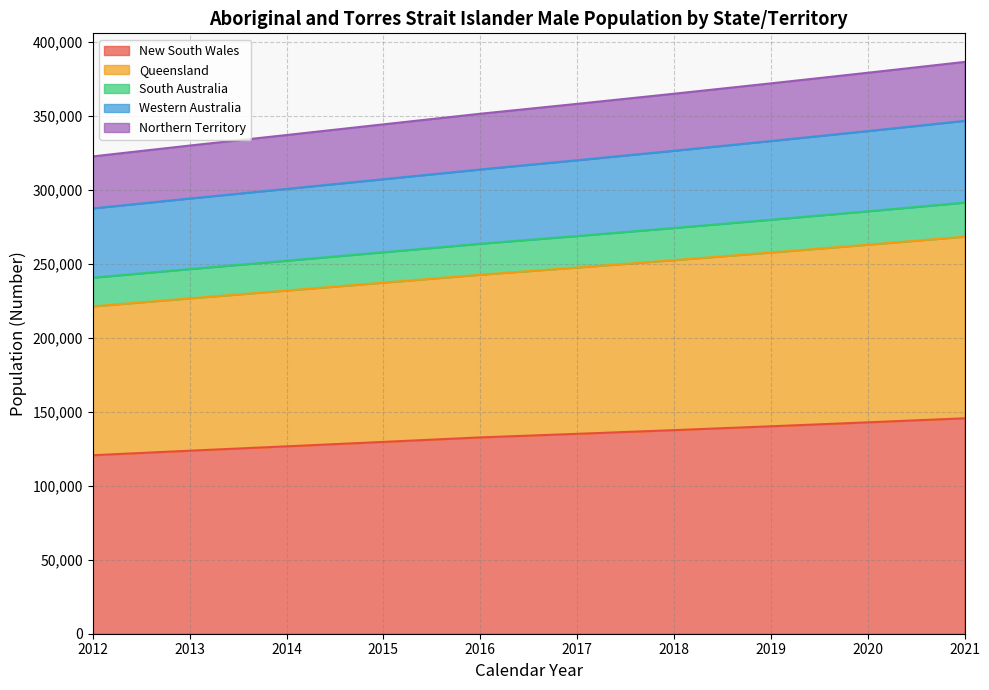

What is the minimum value for New South Wales?

120658